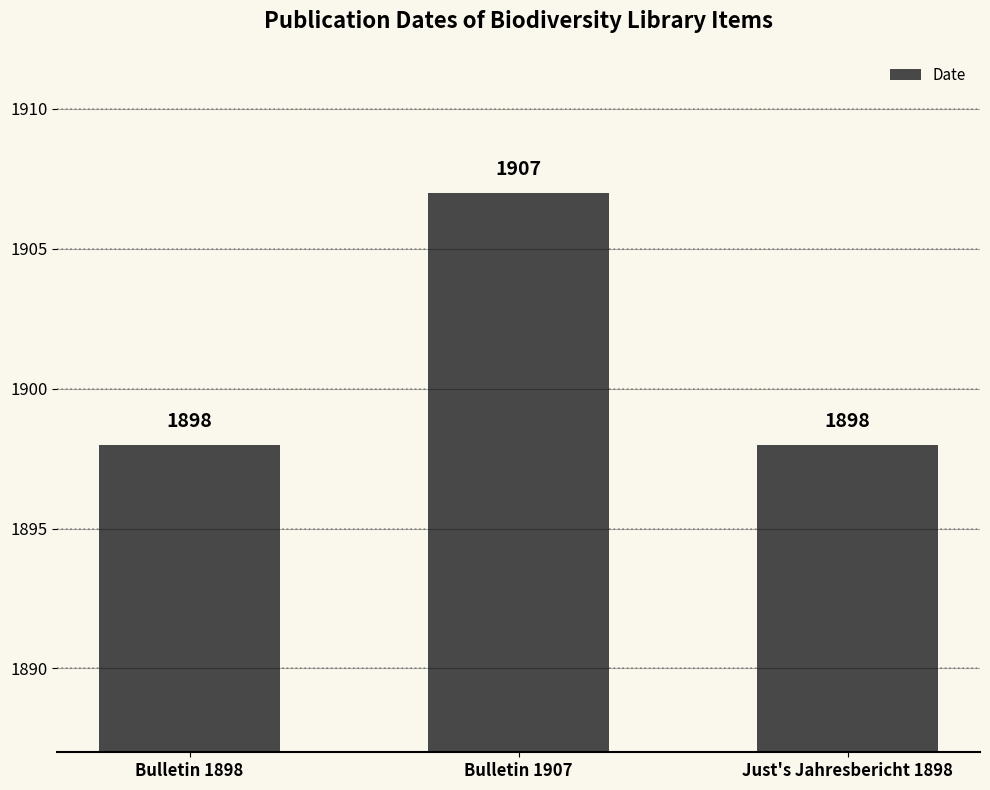

Between Bulletin 1907 and Just's Jahresbericht 1898, which is larger?

Bulletin 1907